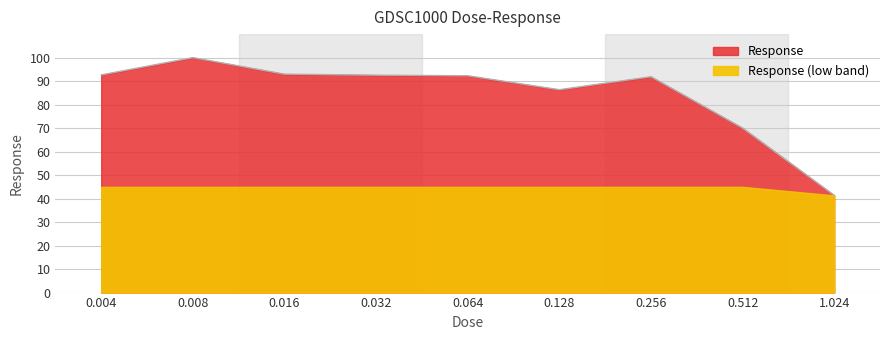

At which category does the chart reach its peak across all series?

0.008